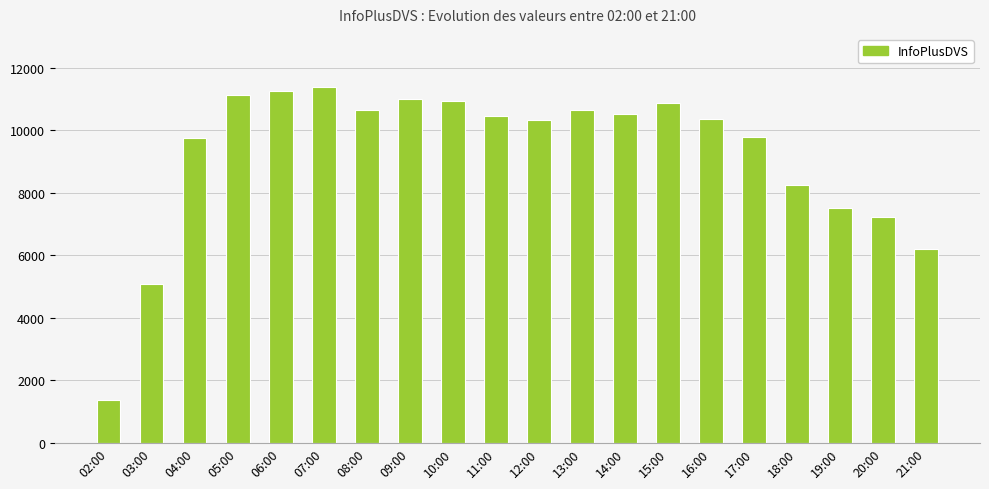

Between 12:00 and 21:00, which is larger?

12:00